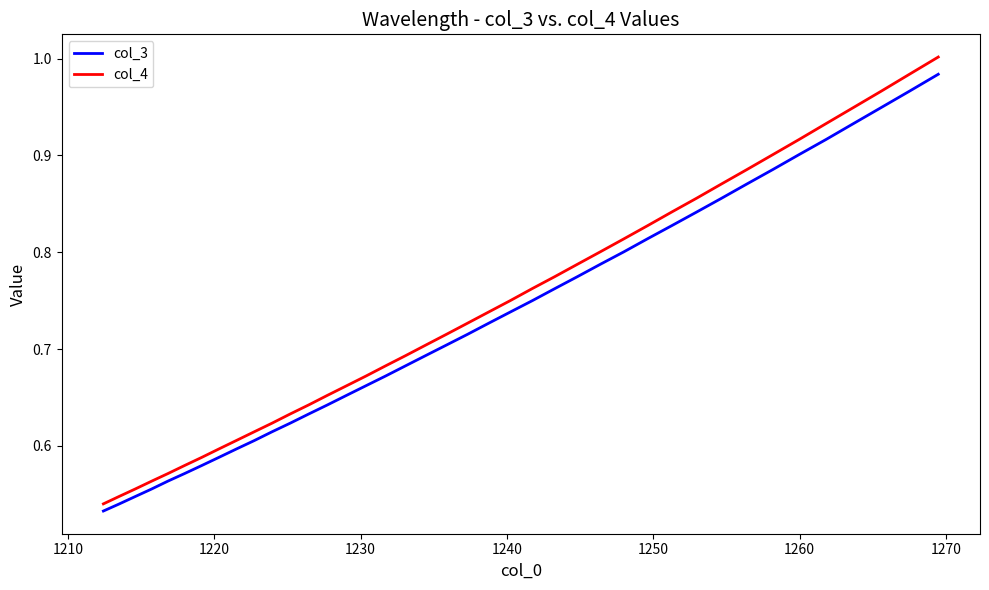

Which series has the widest spread of values?

col_4